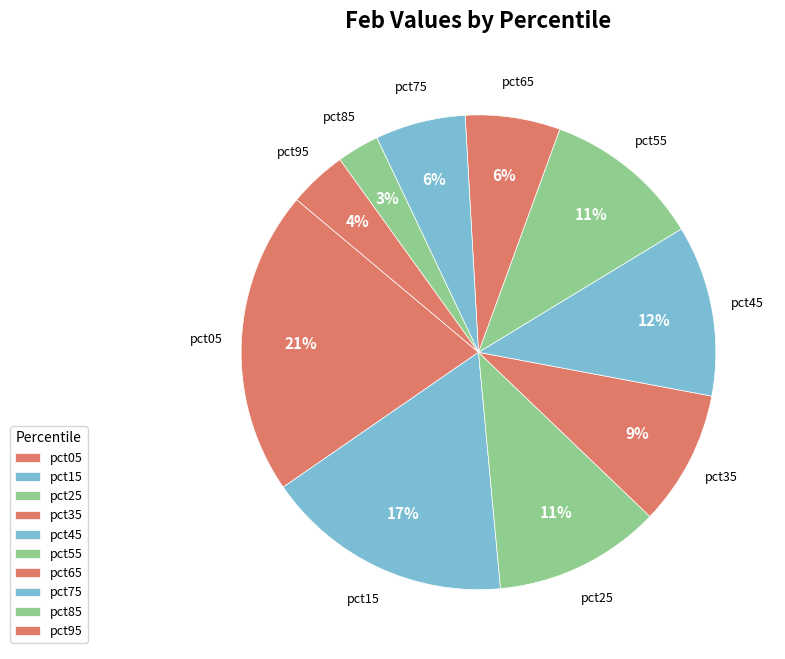

Is there a majority slice in this chart?

No